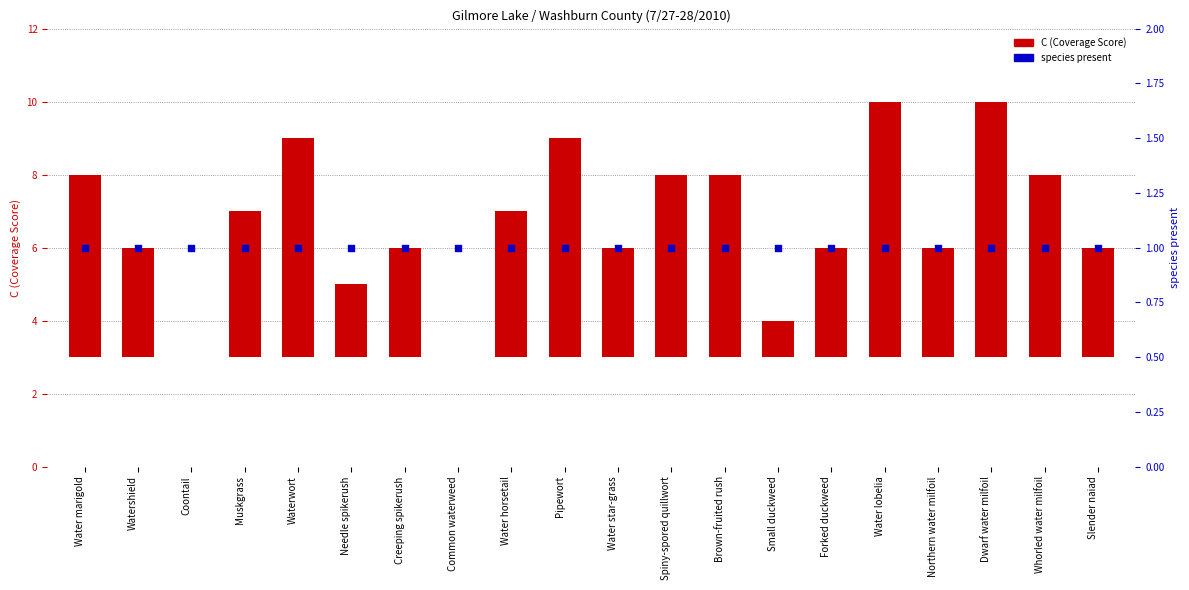

Which series has the largest total across all categories?

C (Coverage Score)